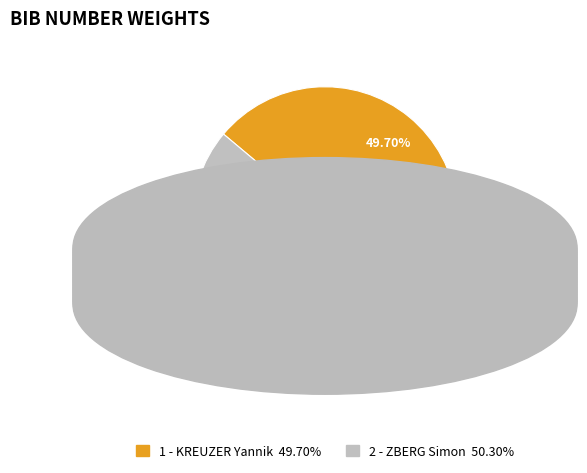

Is it true that 2 - ZBERG Simon is 62% of the pie?

False